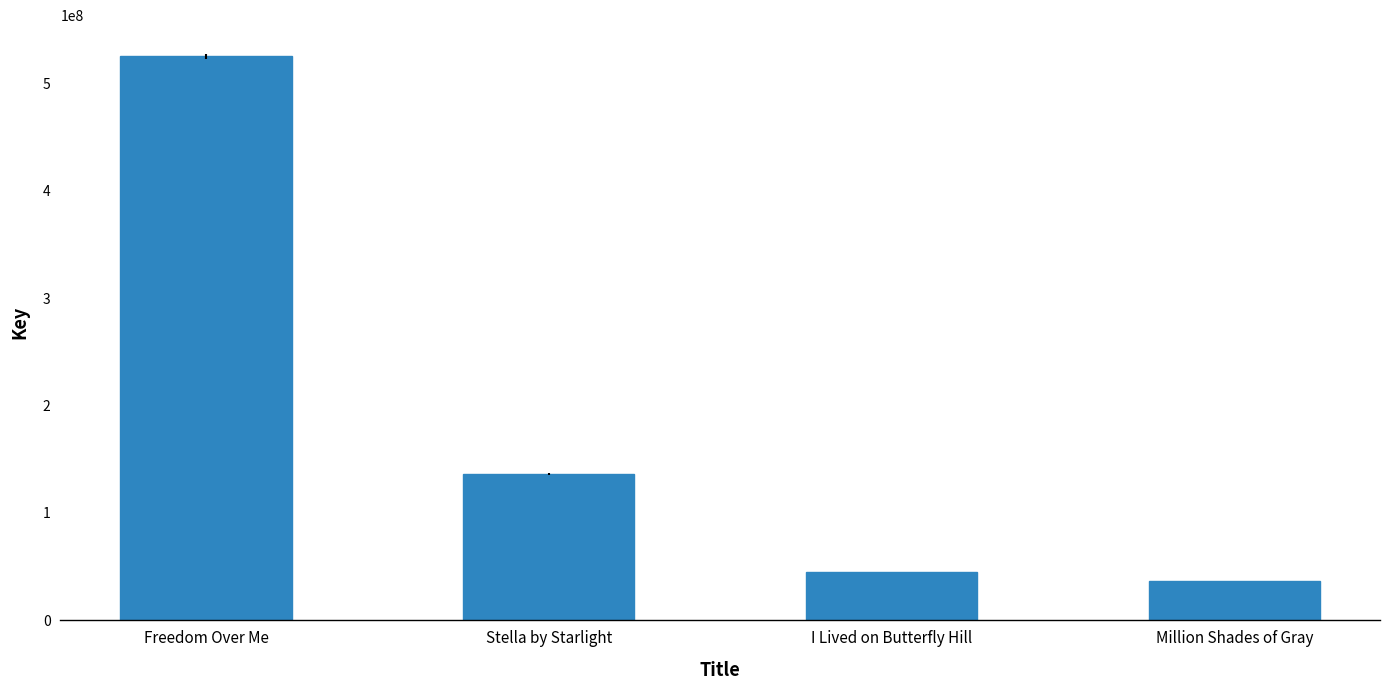

Which label corresponds to the largest value in the chart?

Freedom Over Me